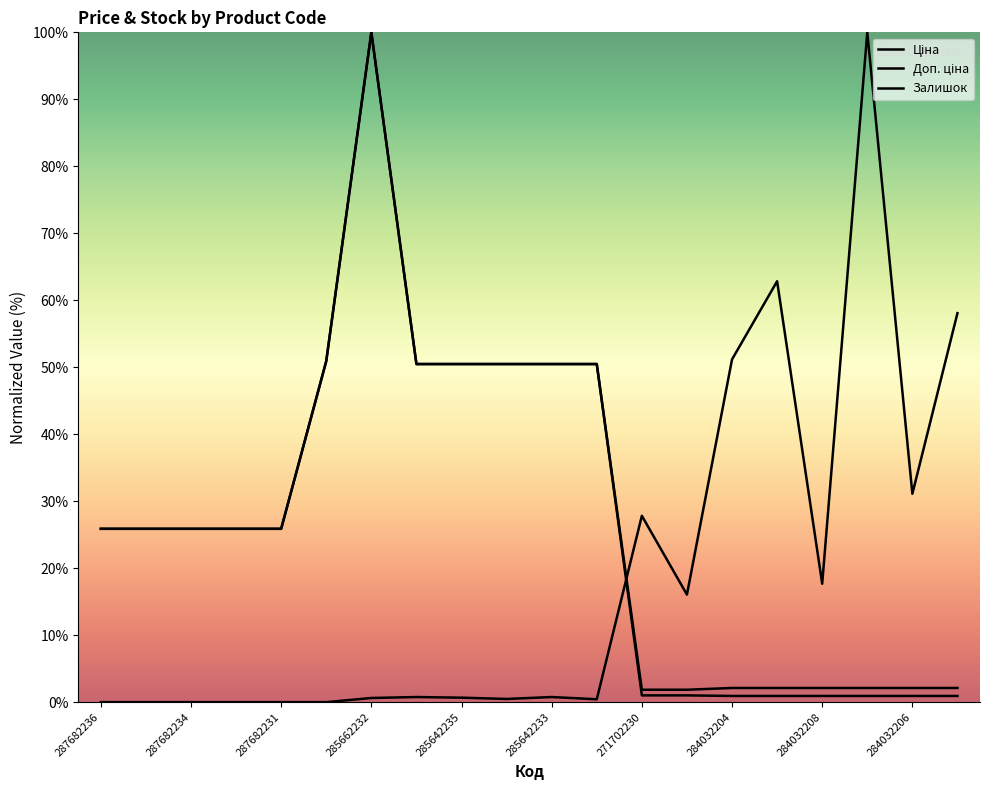

At which category does Залишок reach its first local peak?

284032204